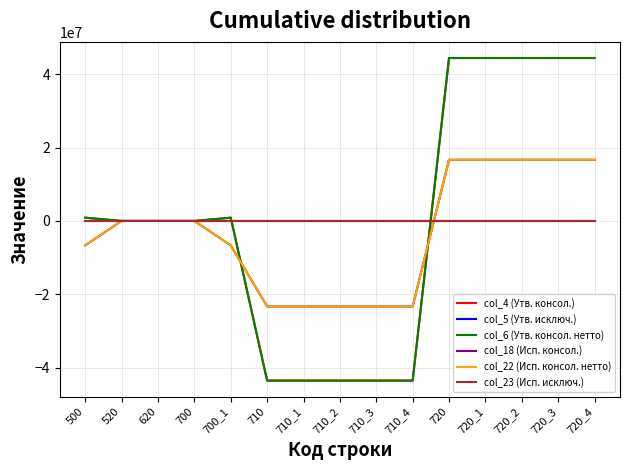

Between which two adjacent categories do col_23 (Исп. исключ.) and col_18 (Исп. консол.) first intersect?

710_4 and 720